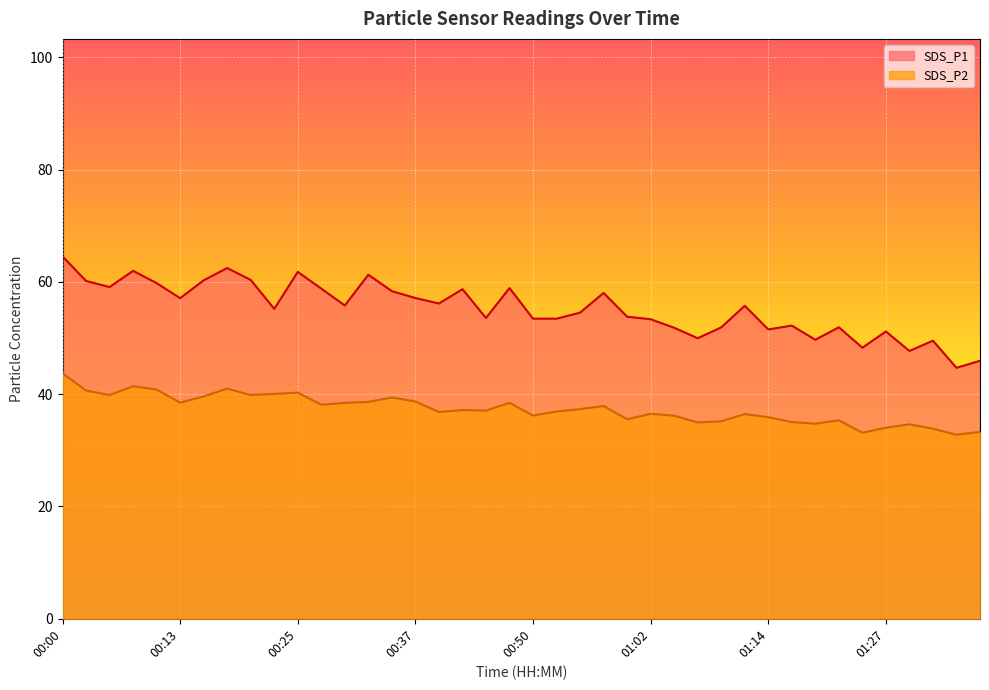

Where is SDS_P1 nearest to the value 54?

01:00